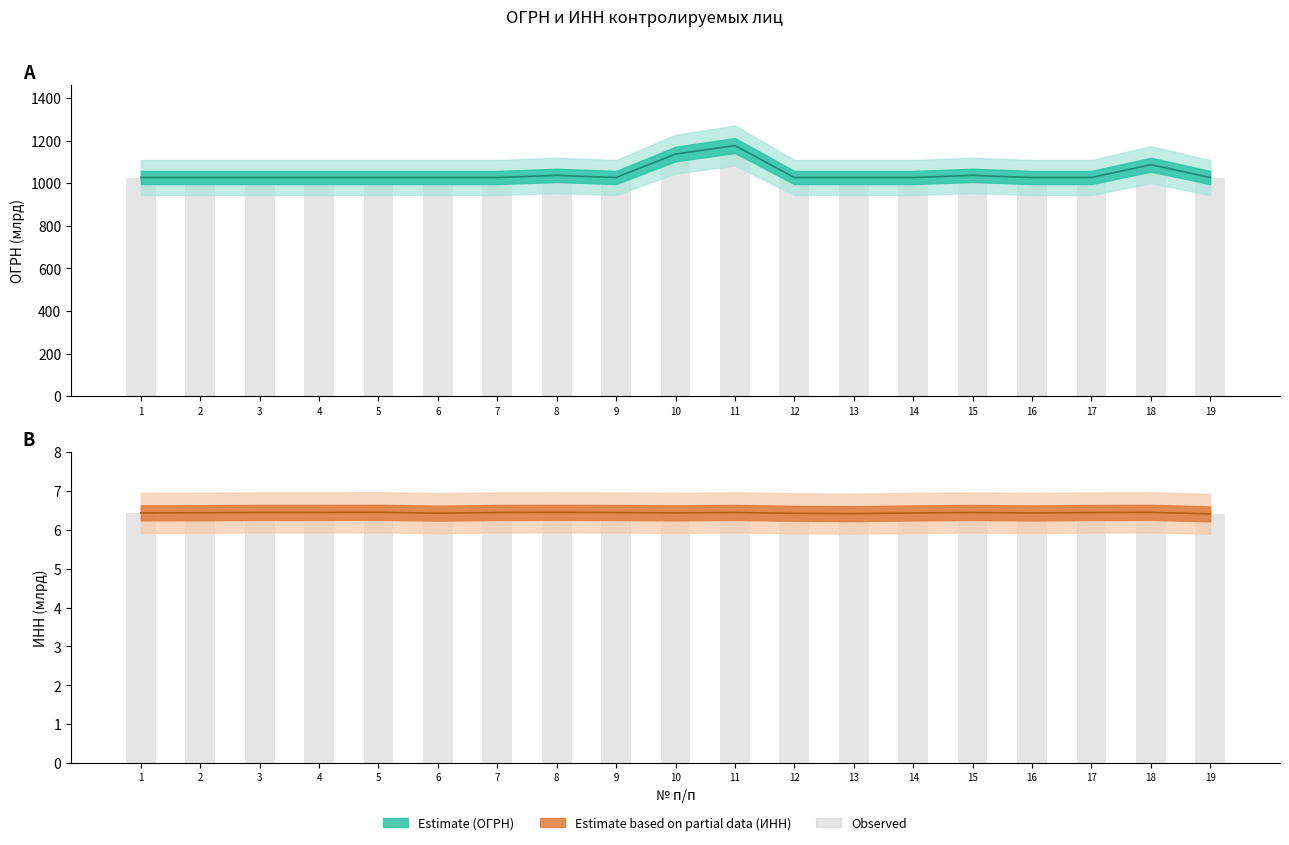

What is the value of the Central estimate (ИНН) bar at the 16th from the left?

6.4